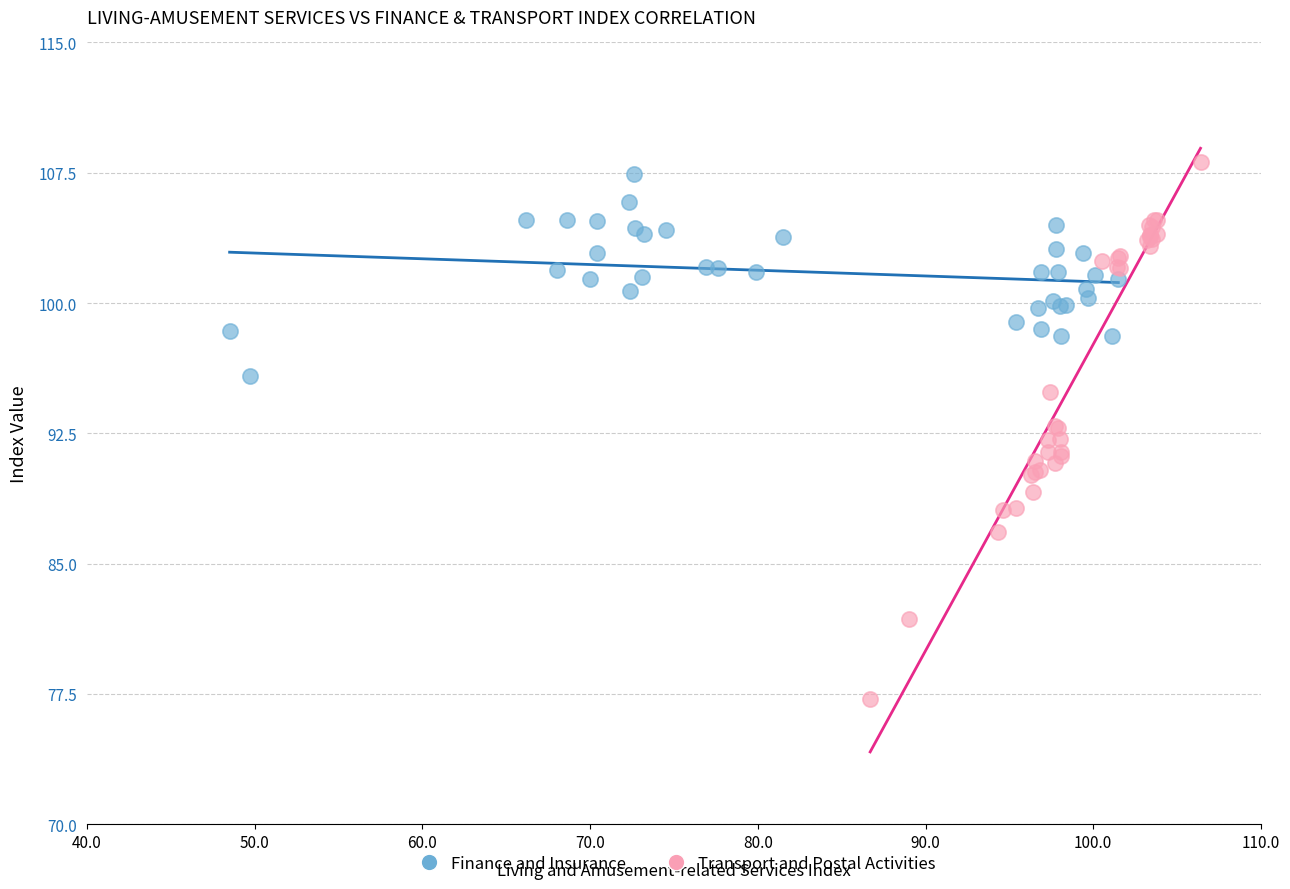

Which series reaches the maximum Y coordinate?

Transport and Postal Activities